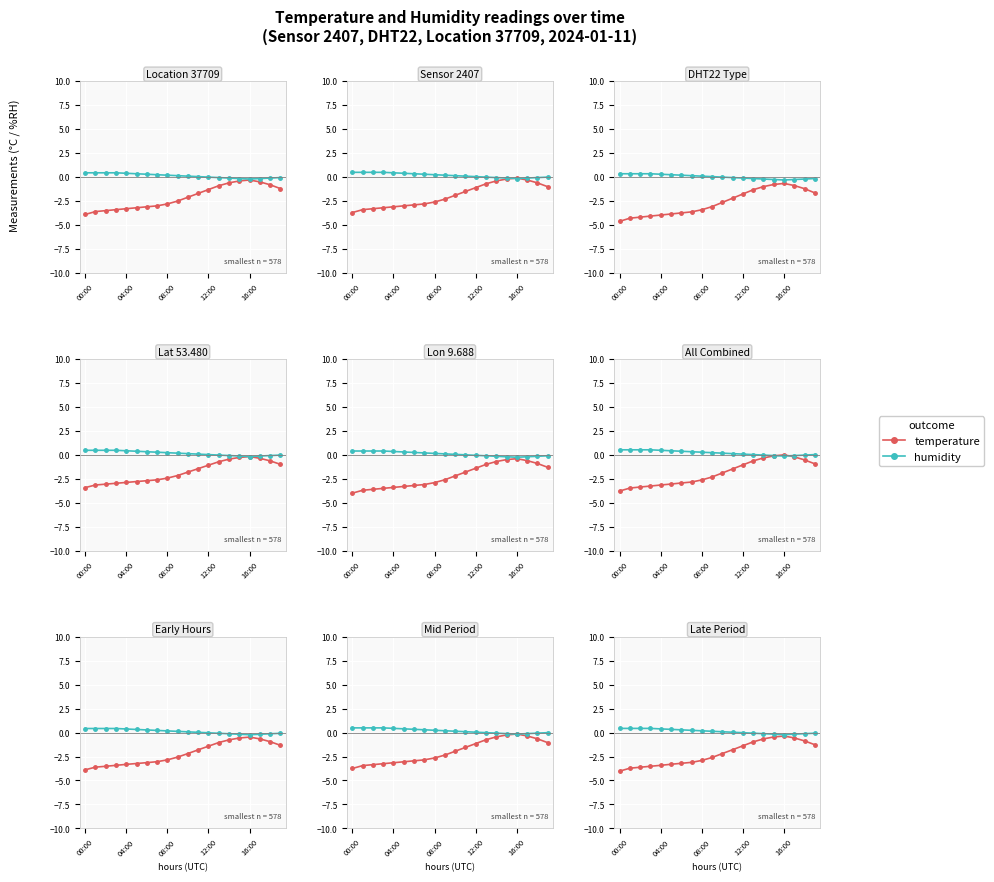

Where does the temperature series first go above -2?

11